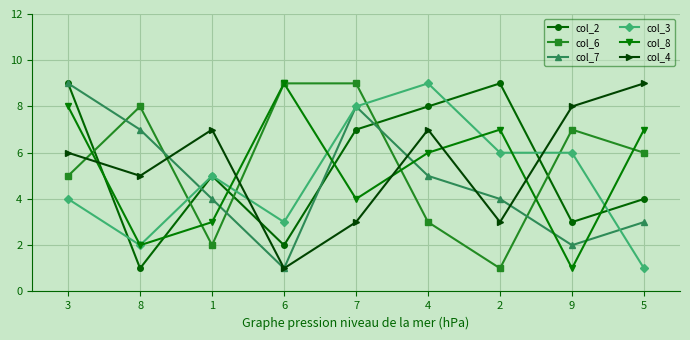

After their last crossing, which series has the higher values: col_4 or col_8?

col_4